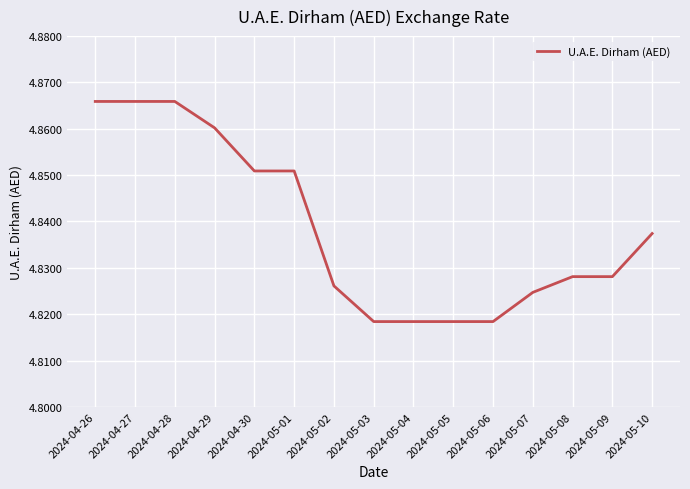

Does the chart display data point markers on the line(s)?

No